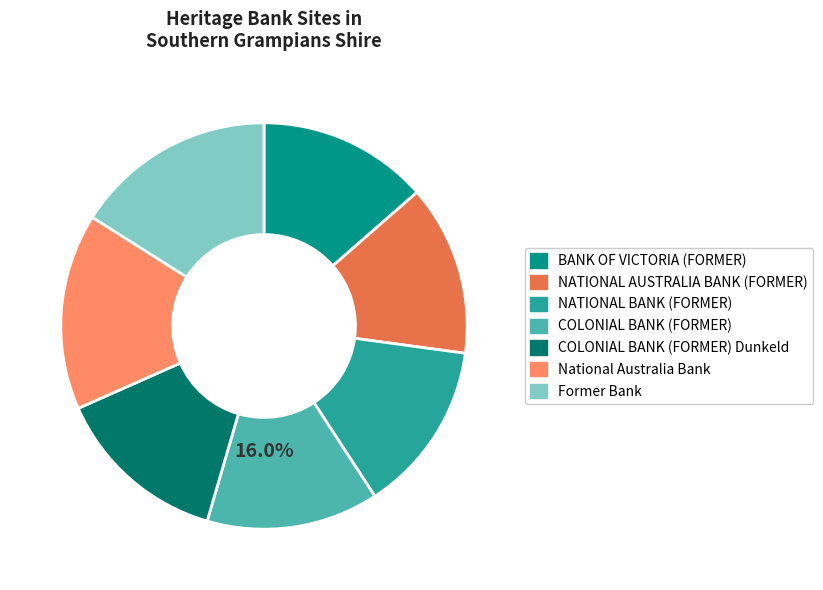

The NATIONAL BANK (FORMER) slice represents 14% of the pie. True or false?

True